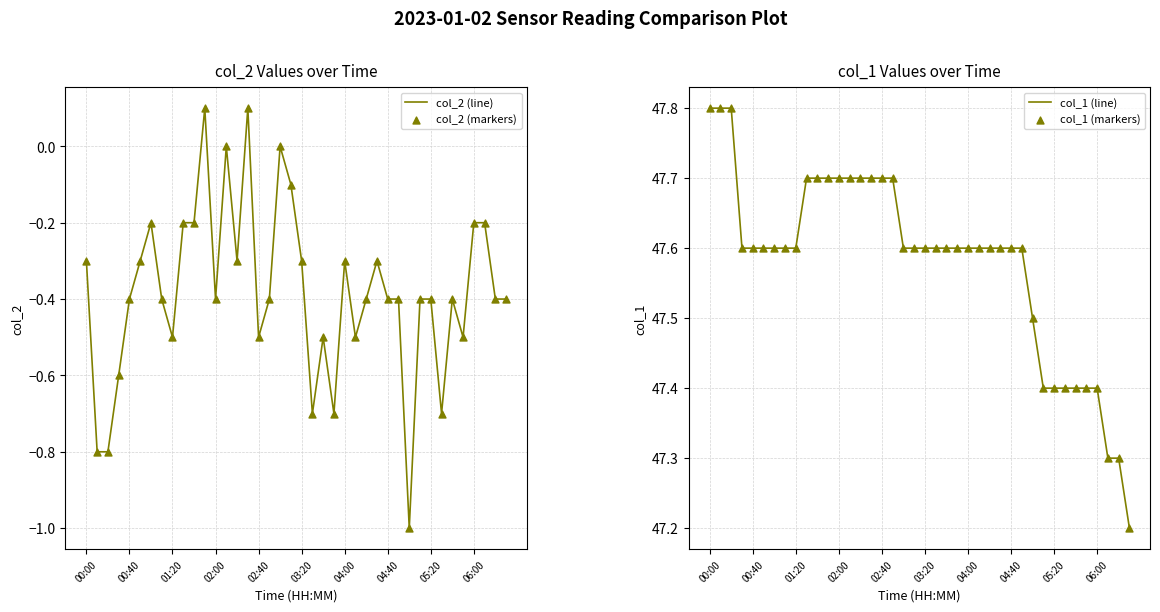

Which series reaches the maximum Y coordinate?

col_1 (line)